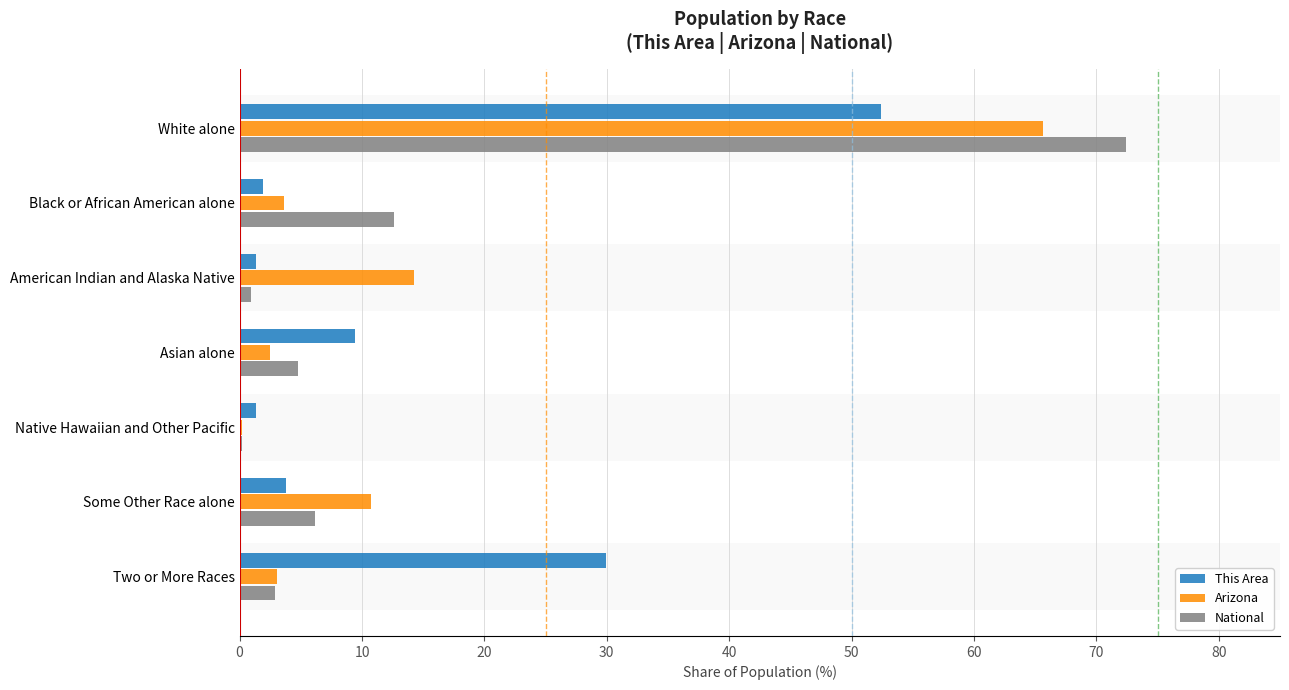

Between Asian alone and Native Hawaiian and Other Pacific, which series saw the biggest shift?

This Area